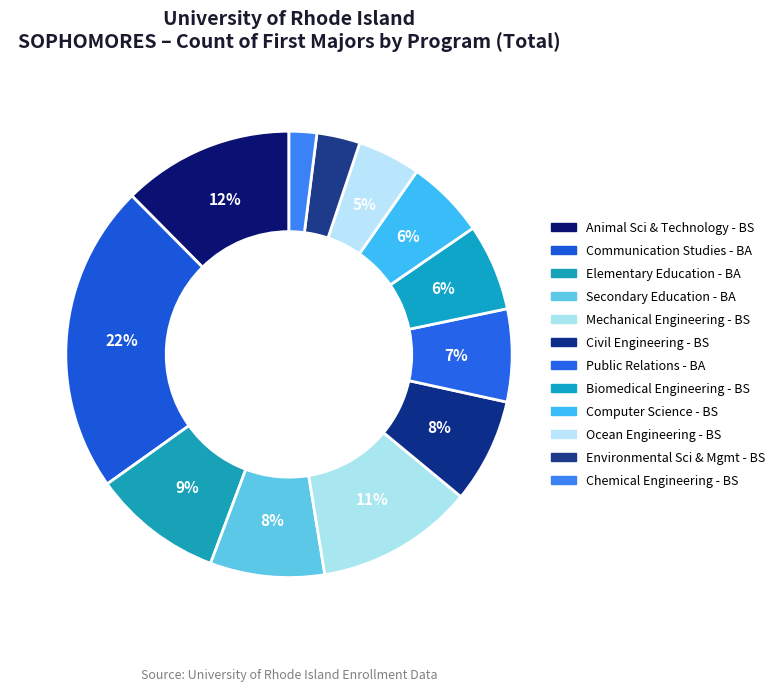

What is the smallest slice in the pie chart?

Chemical Engineering - BS